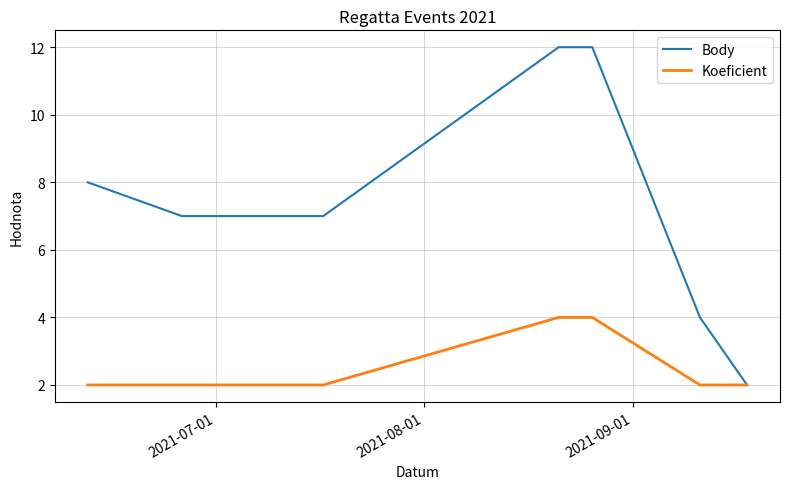

Rank the series by their maximum value, from lowest to highest.

Koeficient, Body